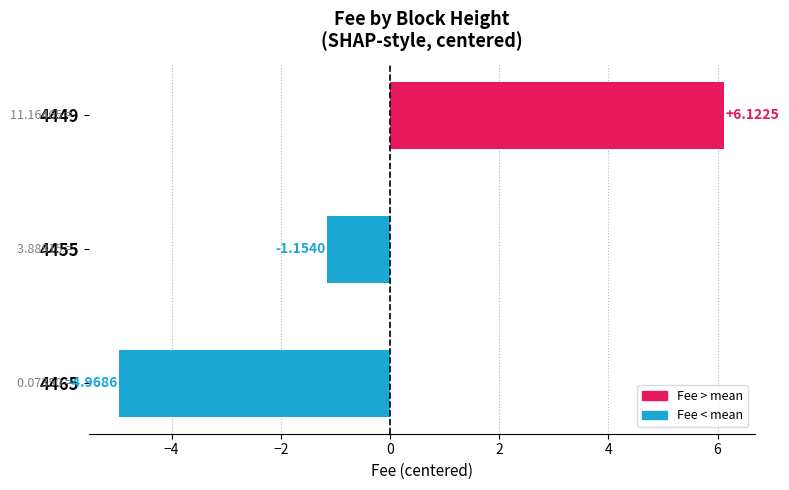

Rank the categories by value from lowest to highest.

4465, 4455, 4449